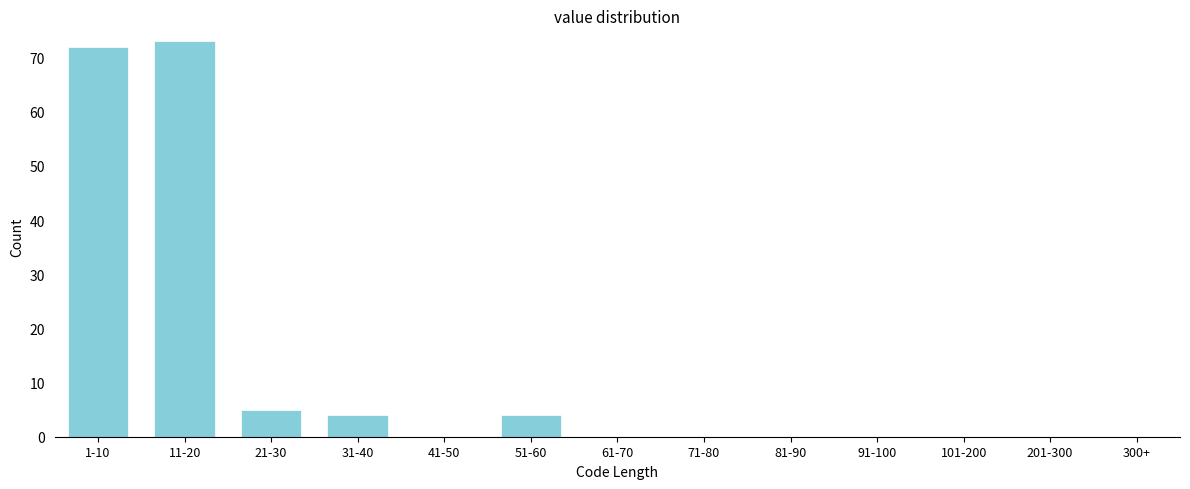

Reading right to left, extract all data points from this chart.

300+=0	201-300=0	101-200=0	91-100=0	81-90=0	71-80=0	61-70=0	51-60=4	41-50=0	31-40=4	21-30=5	11-20=73	1-10=72